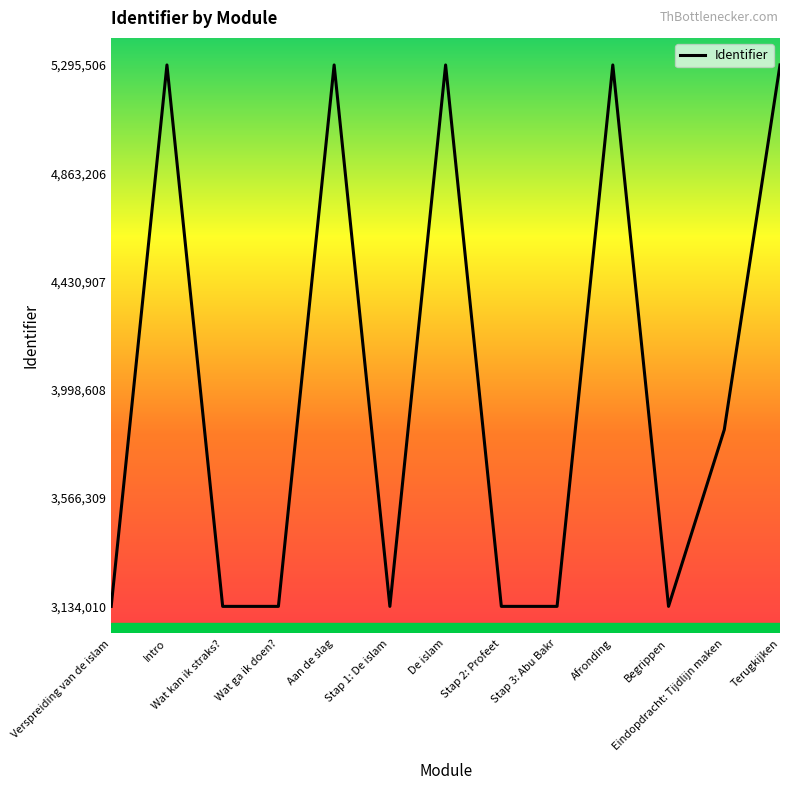

What is the difference between the maximum and minimum values?

2161496